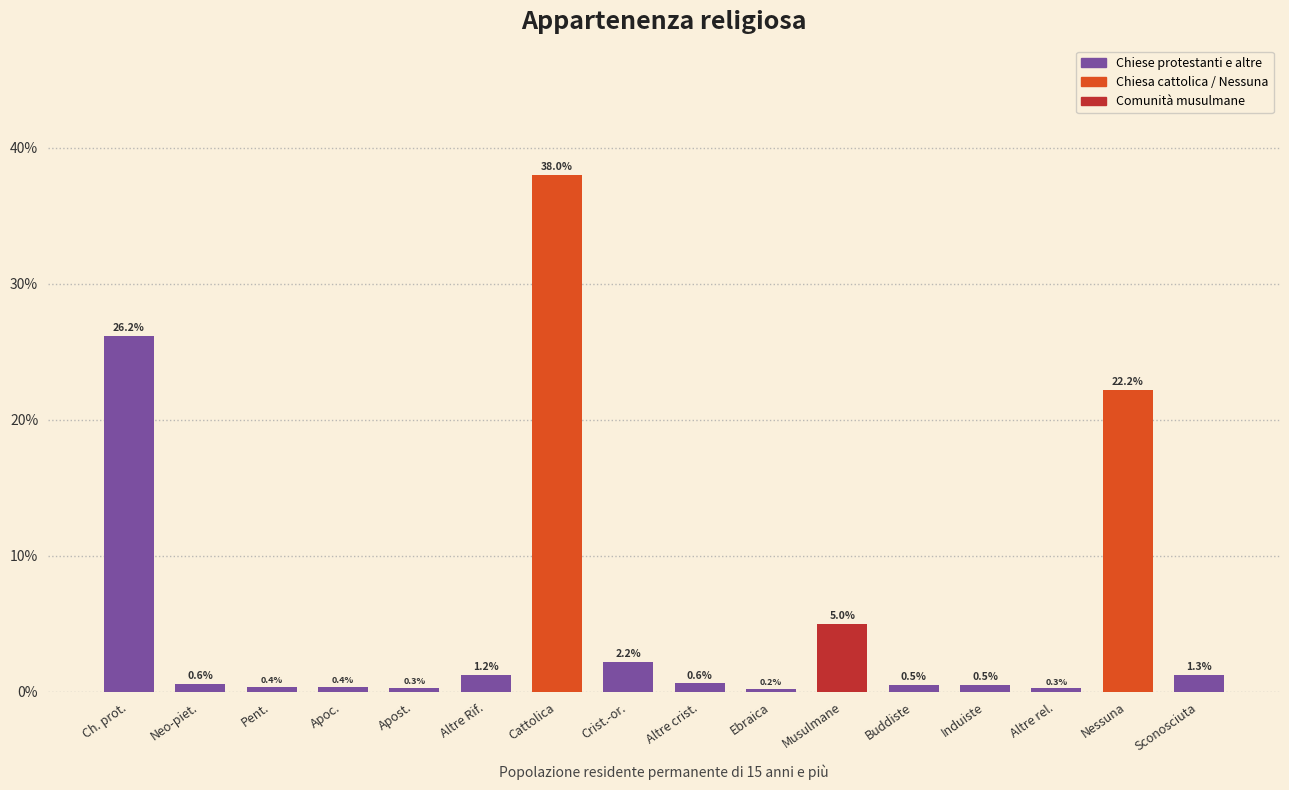

What is the maximum value shown in the chart?

38.0